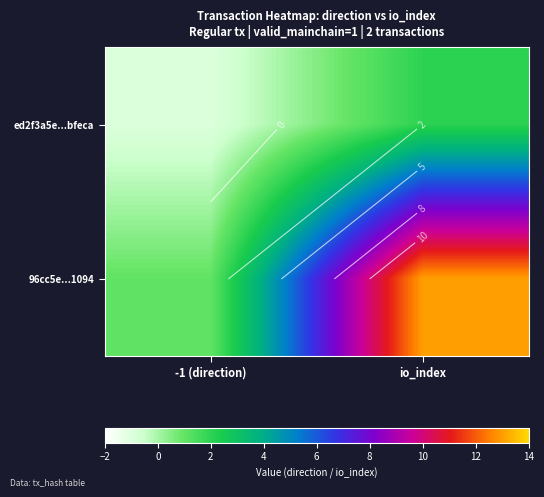

What is the difference between the highest and lowest values at -1 (direction)?

2